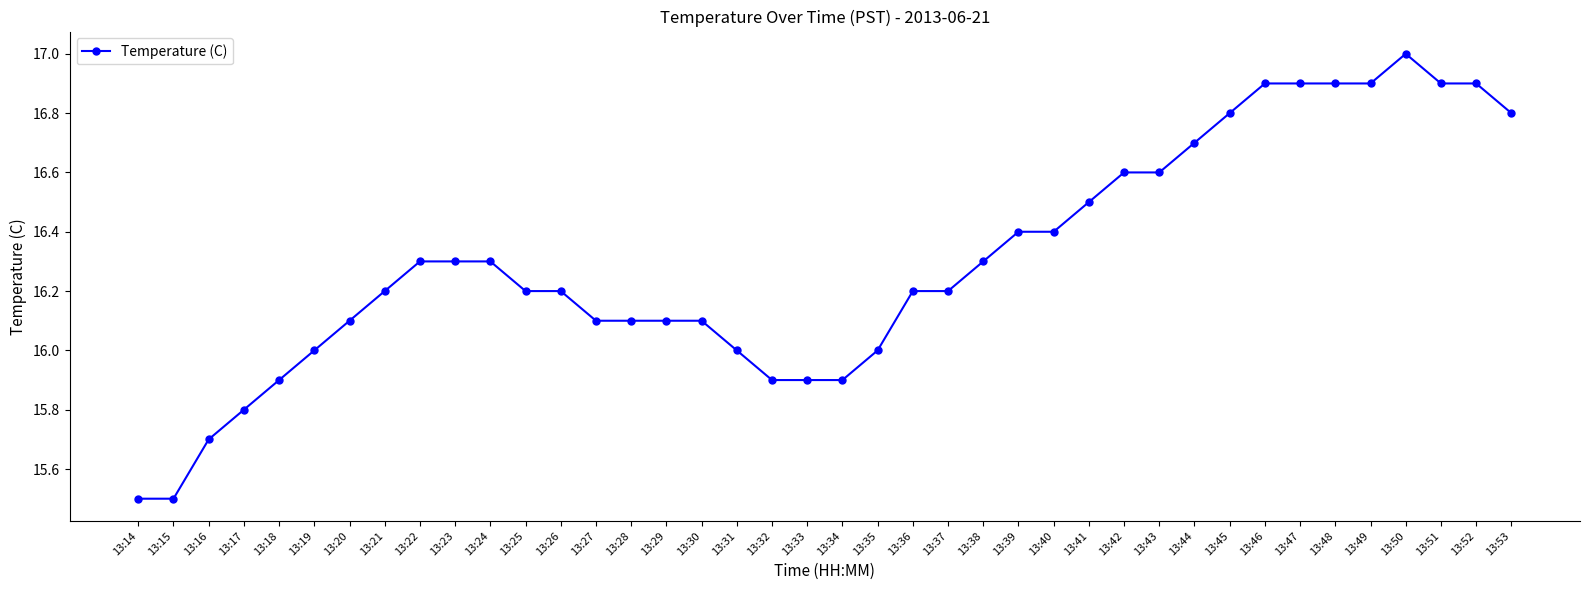

The value at 13:40 is 16.4. True or false?

True